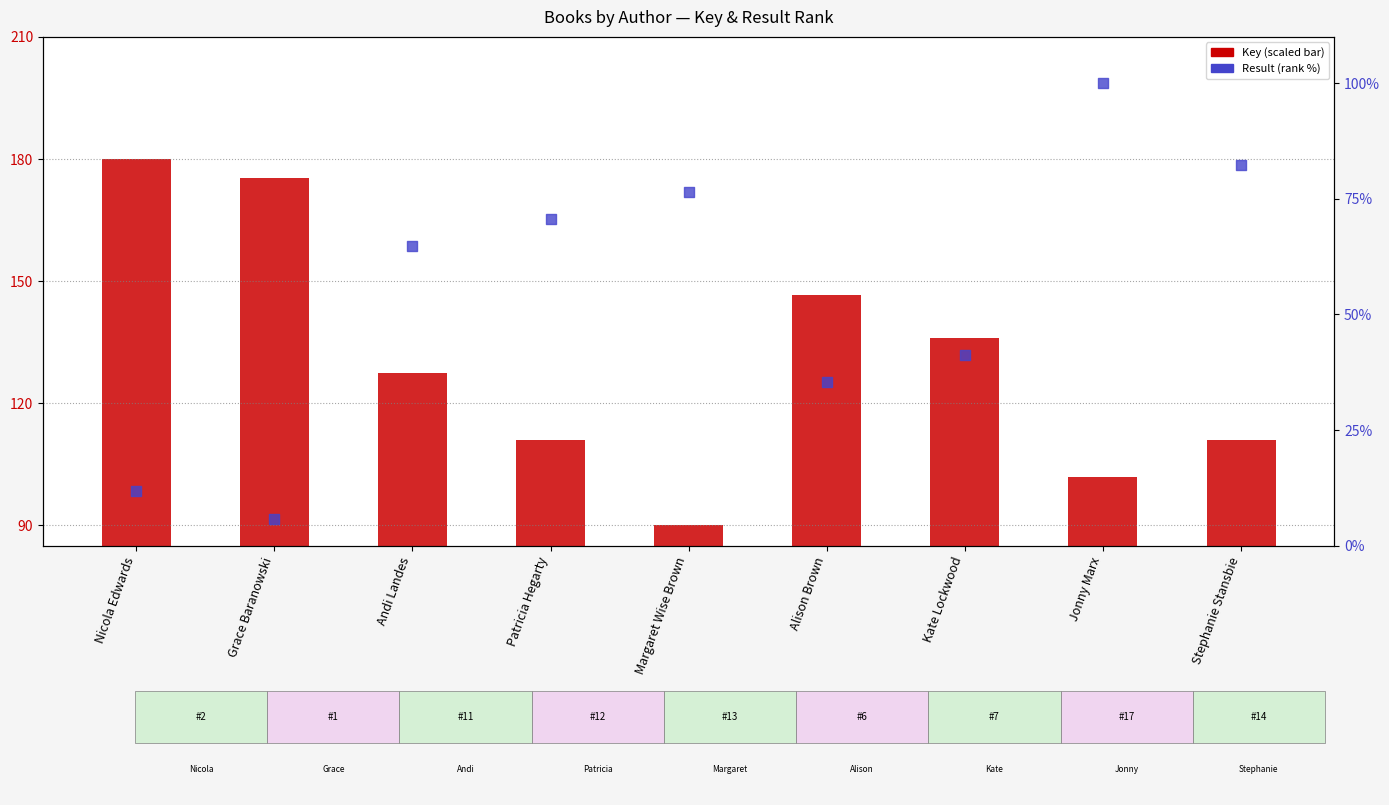

Which series has the largest total across all categories?

Key (scaled)